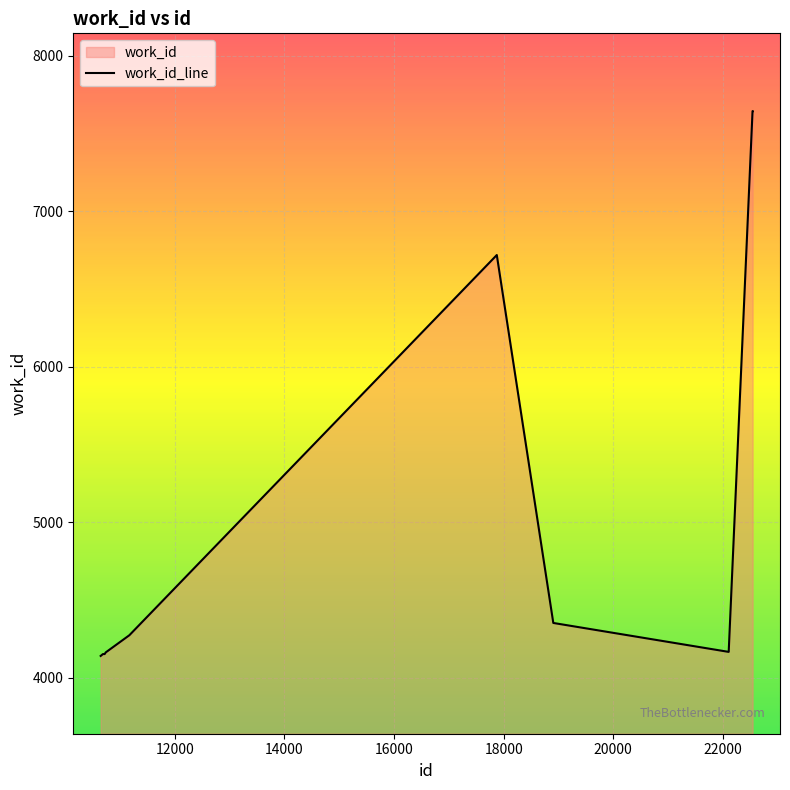

What is the minimum value shown in the chart?

4141